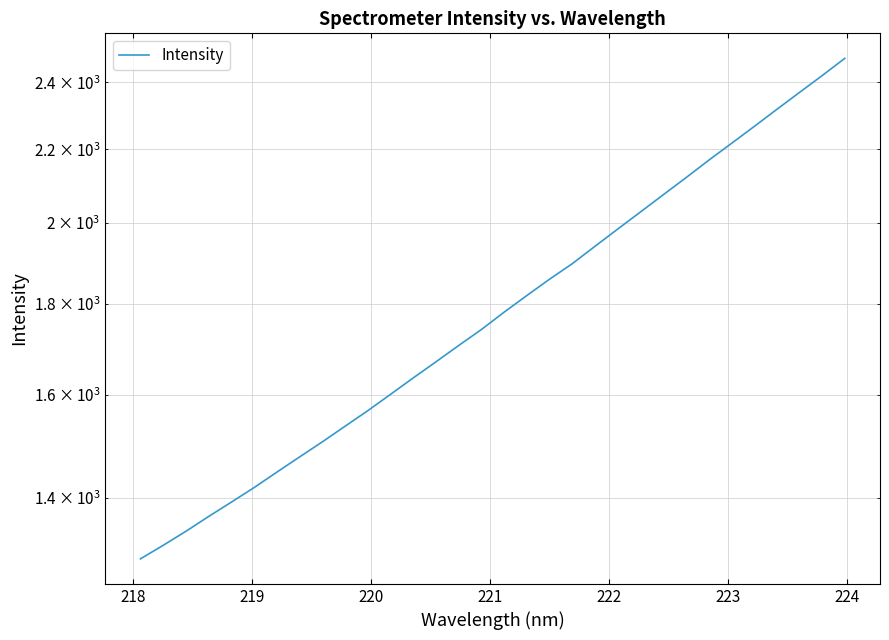

How many lines are shown in the chart?

1